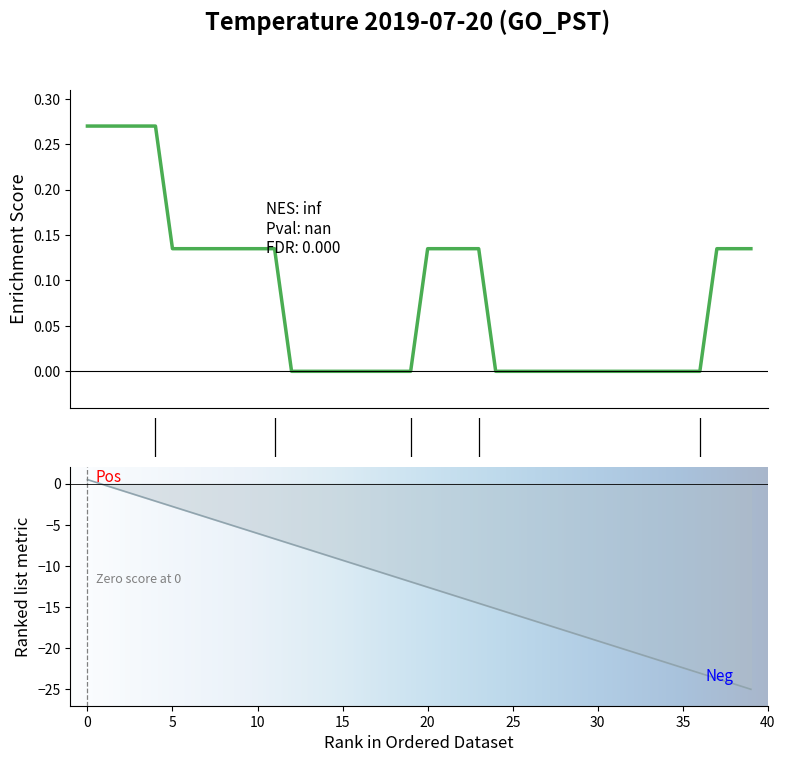

How many values exceed 0?

19